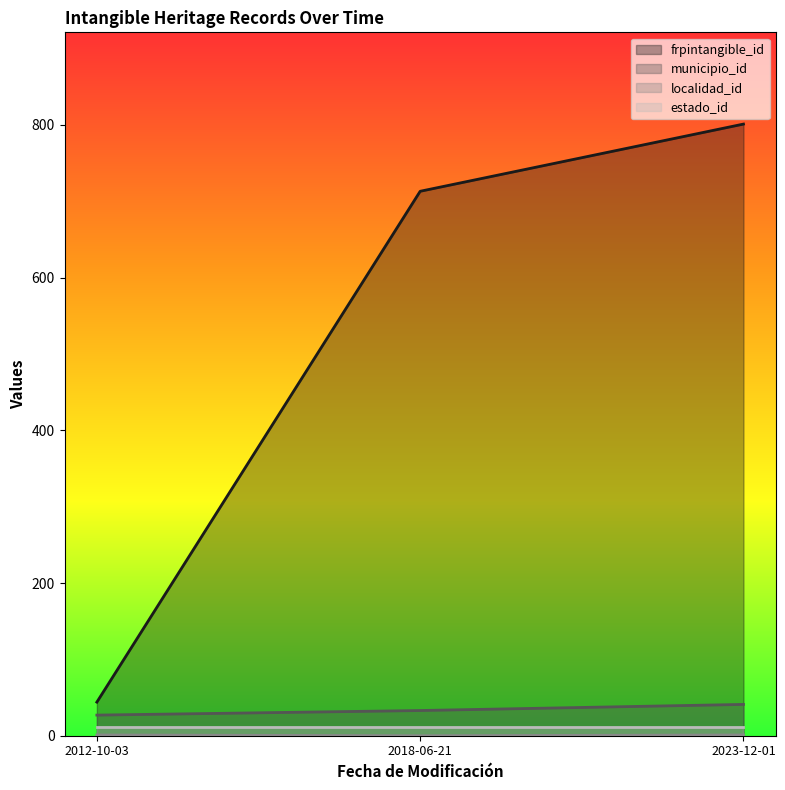

What is the difference between the highest and lowest values at 2012-10-03?

43